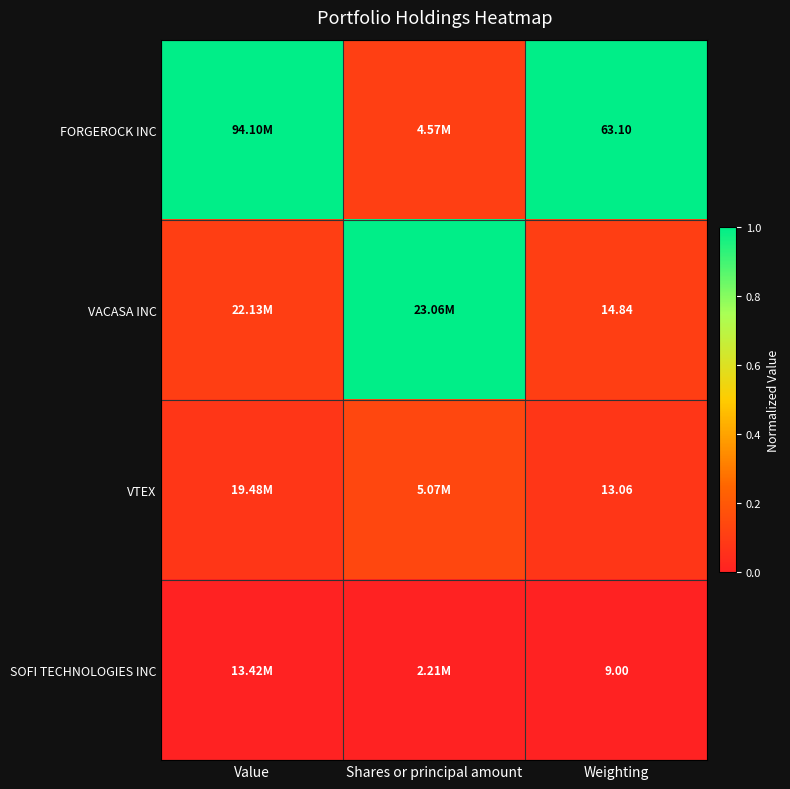

Is the value of SOFI TECHNOLOGIES INC at Weighting greater than the value of VACASA INC at Weighting?

No